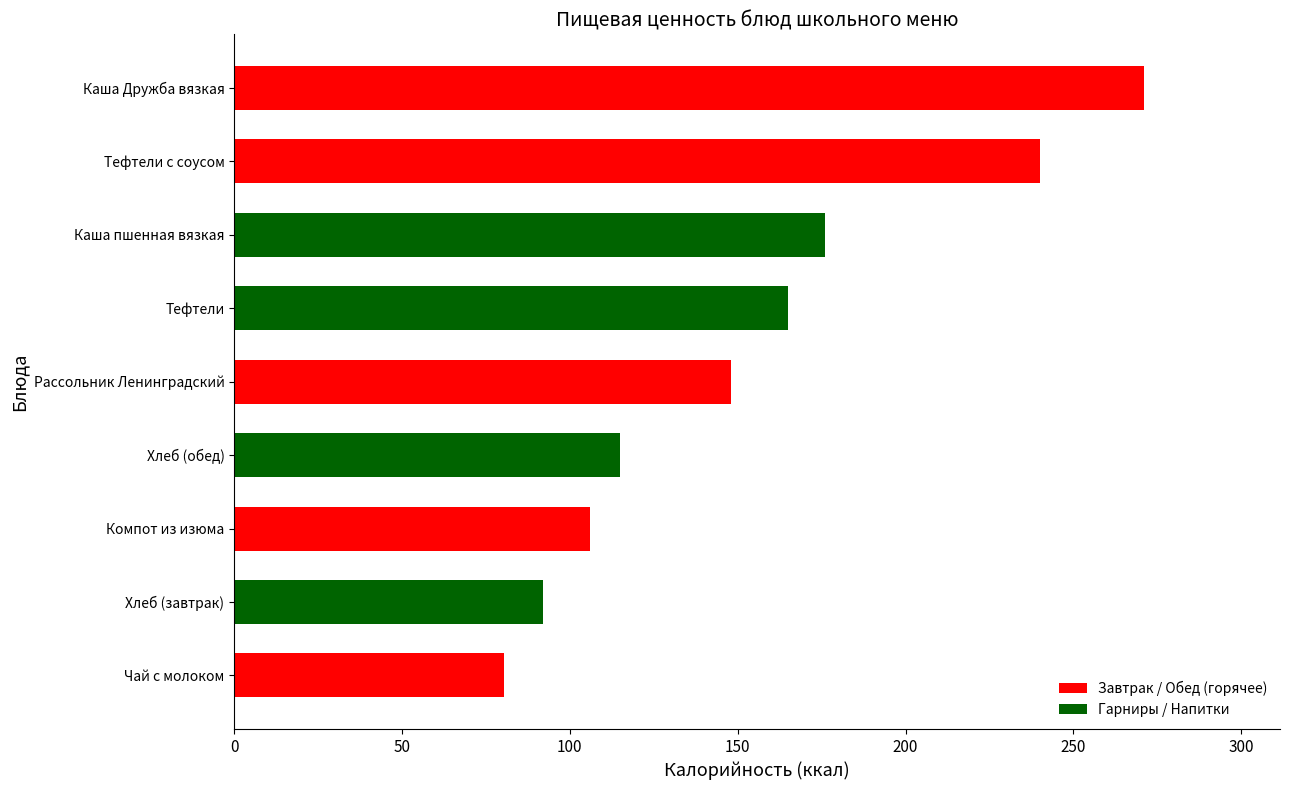

What is the change in value from Чай с молоком to Каша Дружба вязкая?

+190.4